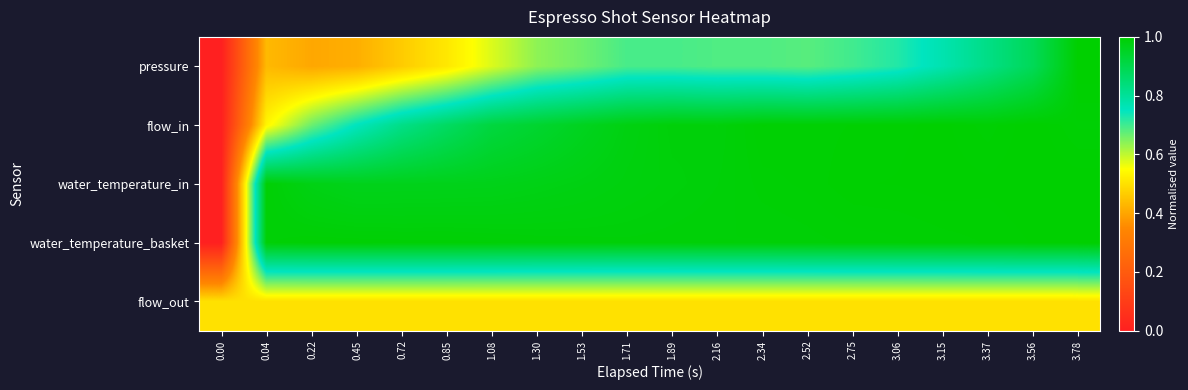

Between 3.06 and 3.56, which series saw the biggest shift?

pressure